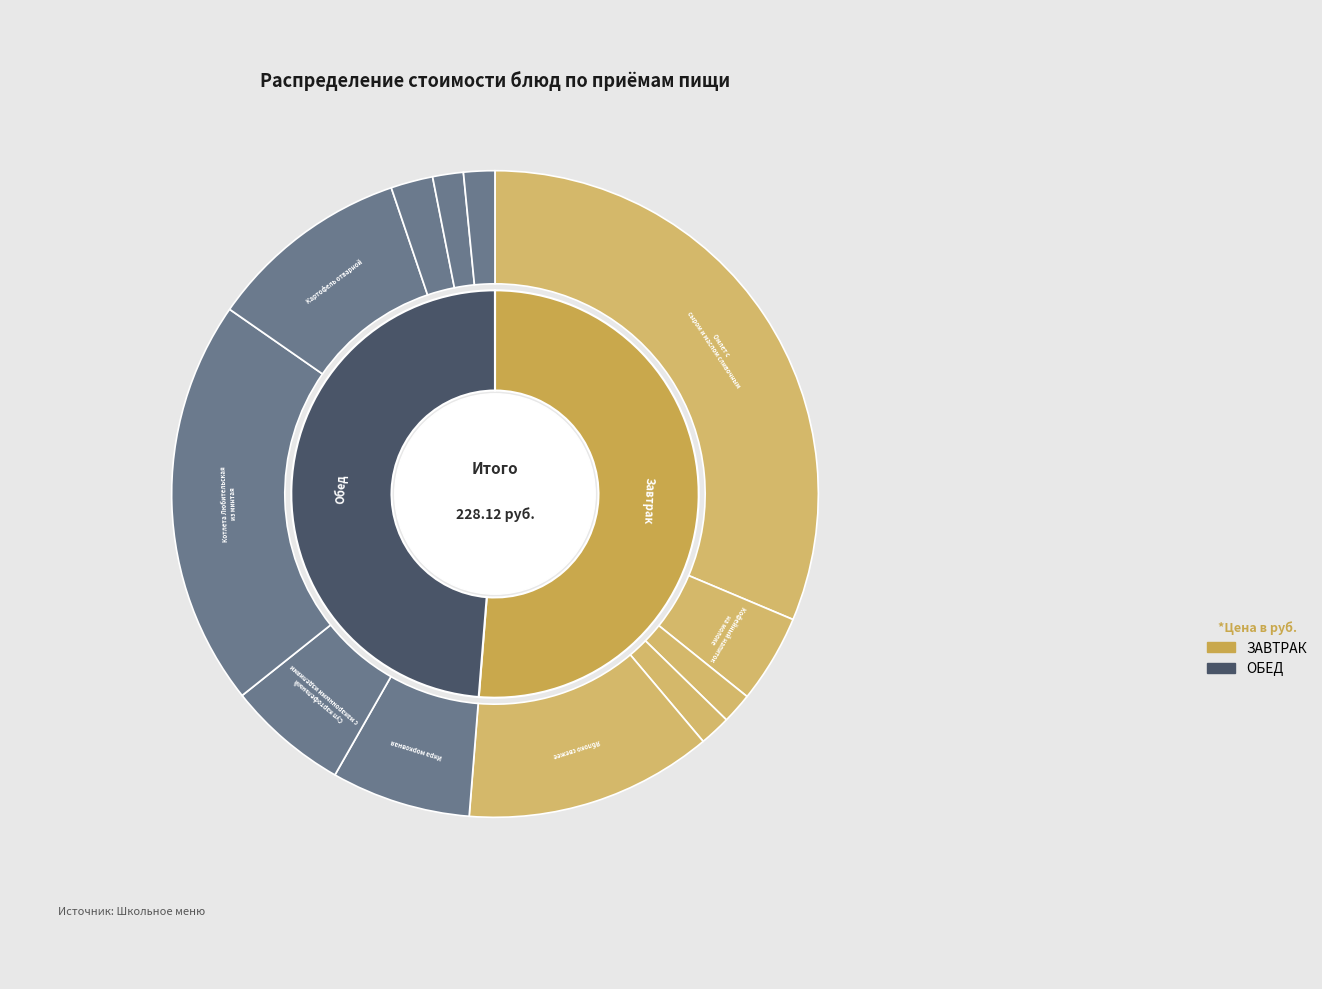

What is the largest slice in the pie chart?

Омлет с сыром и маслом сливочным